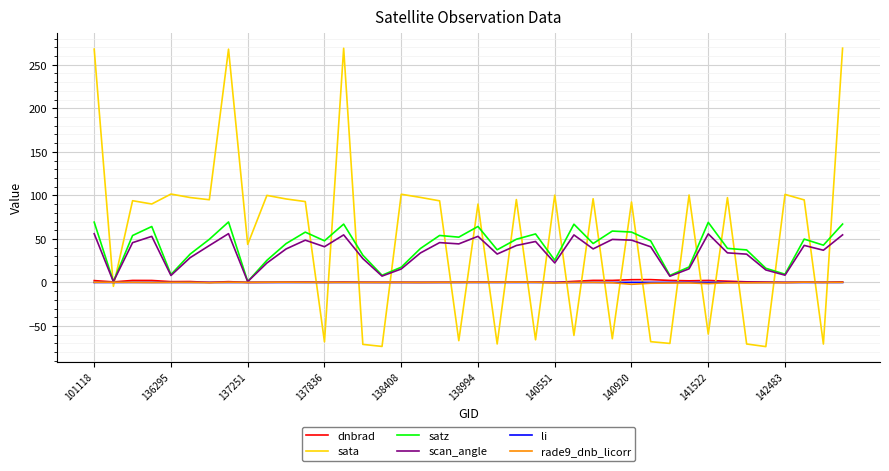

What is the smallest value displayed?

-73.6